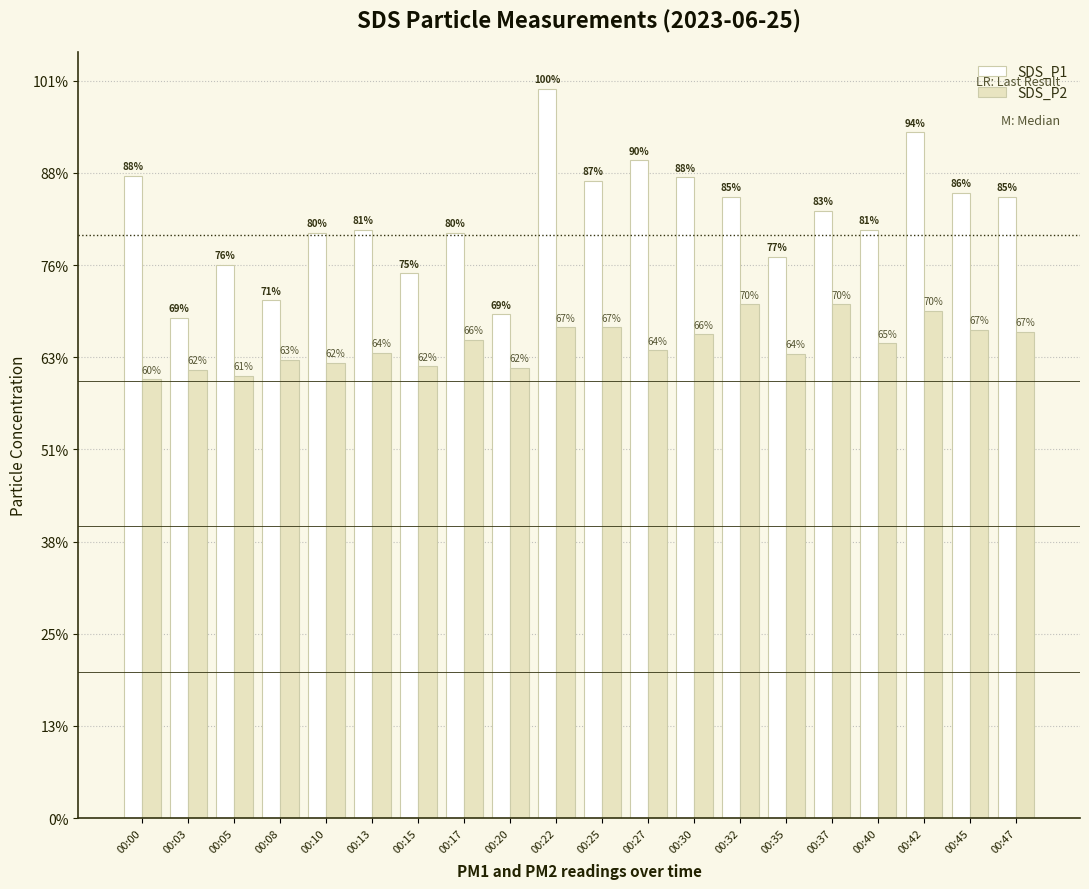

At which category is the sum across all series the highest?

00:22